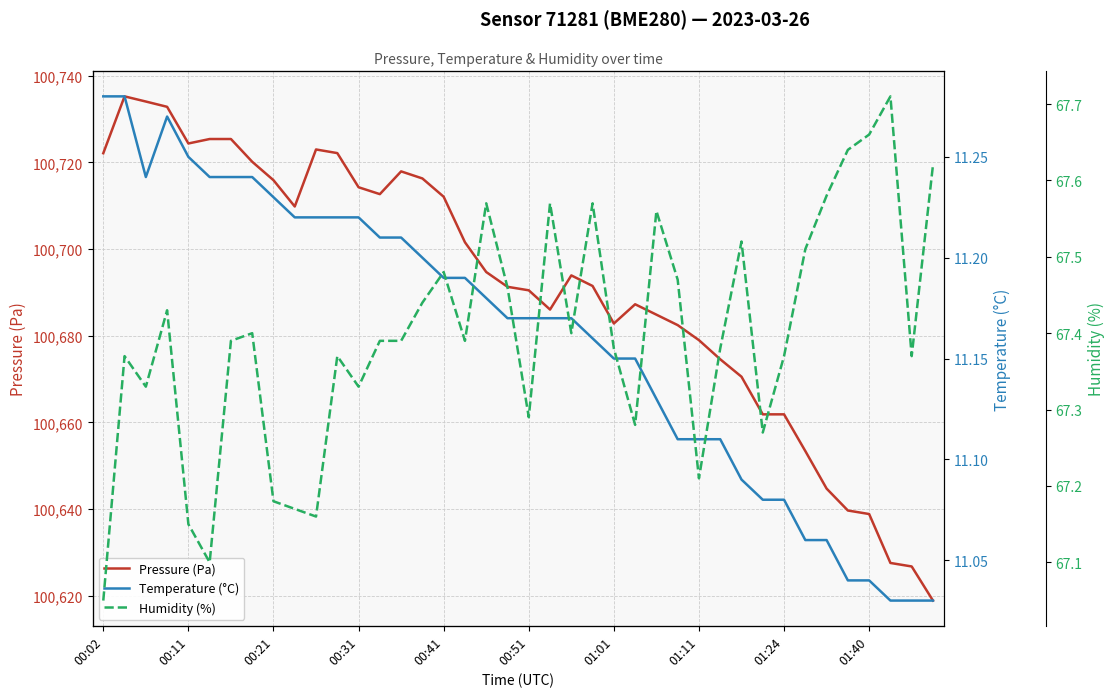

Rank the series by their maximum value, from highest to lowest.

Pressure (Pa), Humidity (%), Temperature (°C)